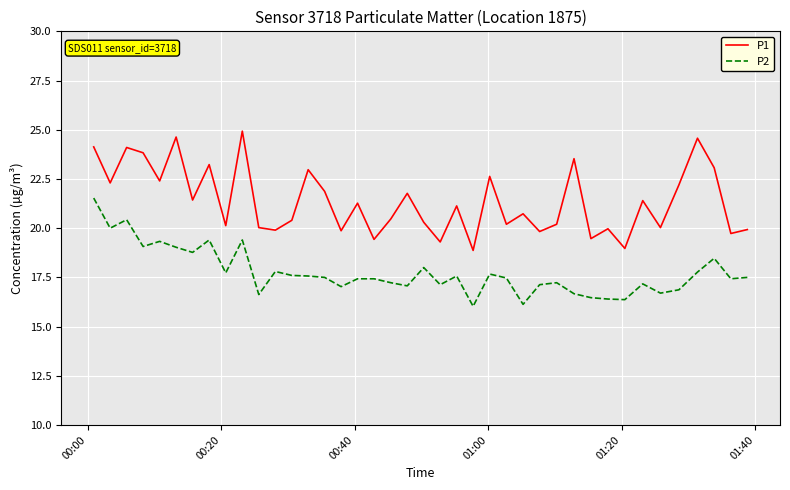

How many interior local valleys does the P1 series have?

15